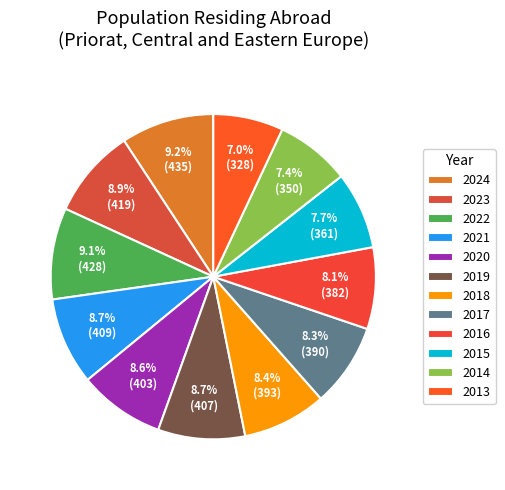

What percentage is the 2013 slice, to the nearest percent?

7%